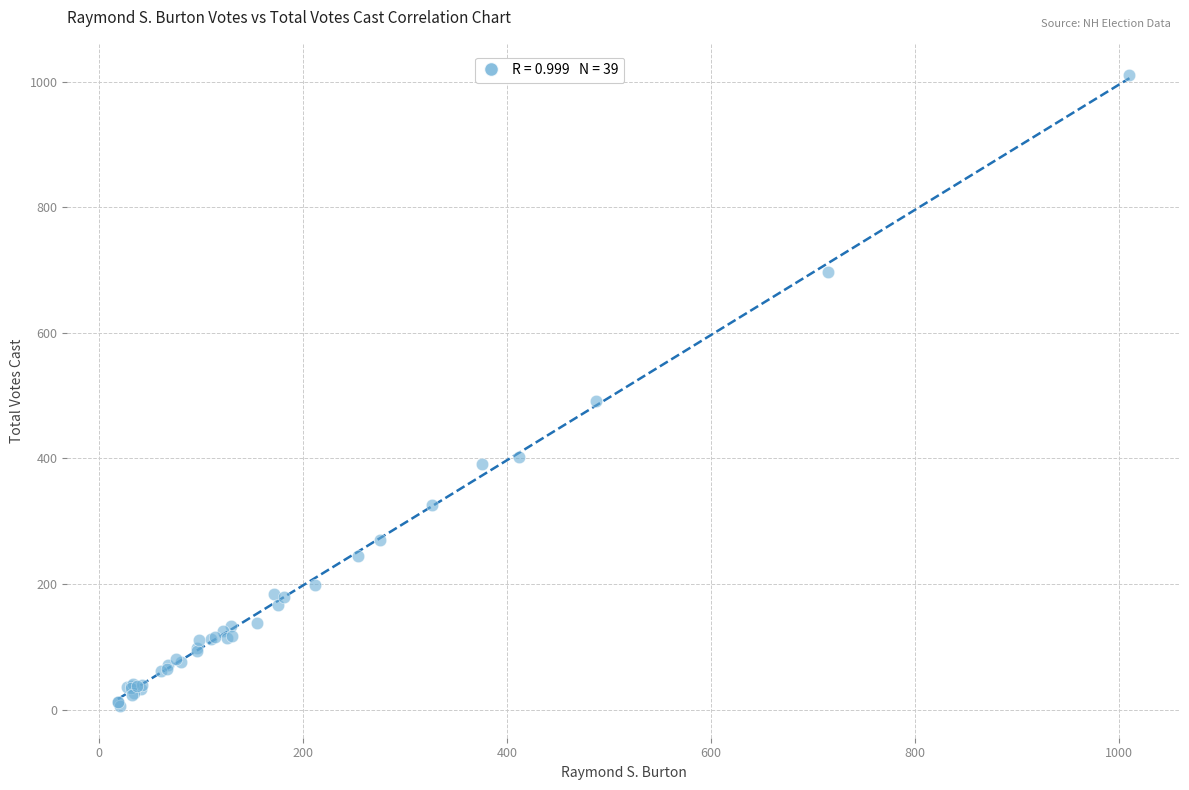

What Y value in the scatter plot is closest to 507?

491.4